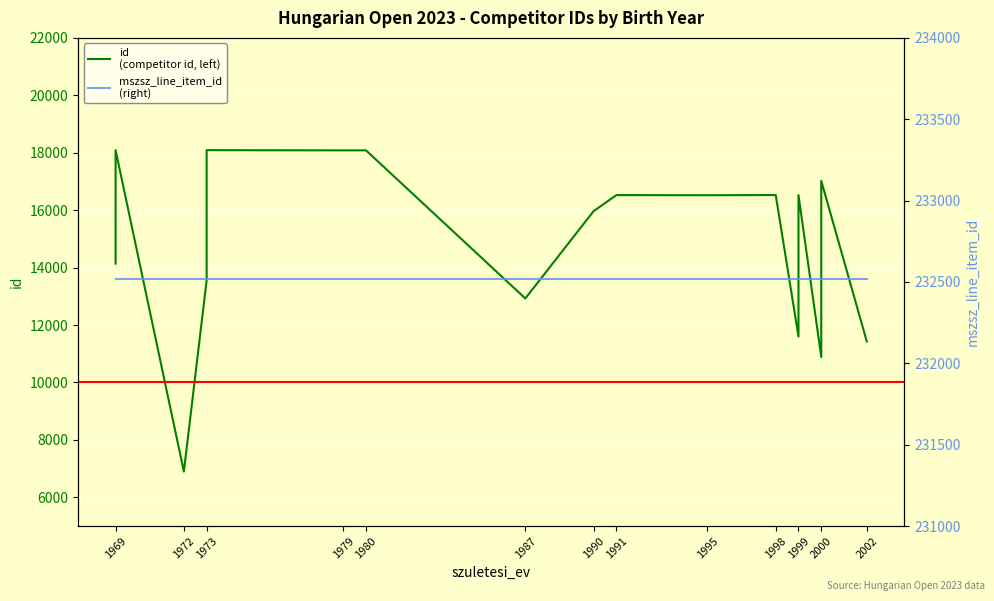

What is the highest value of the id (left) series?

18091